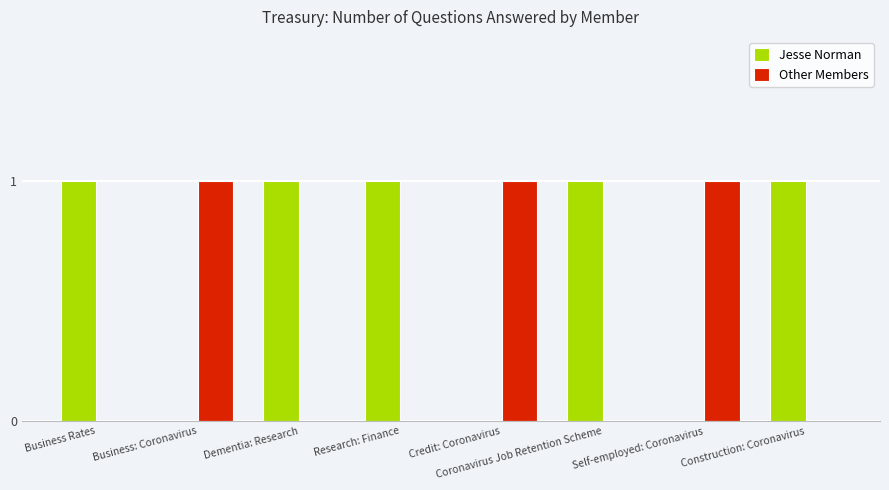

What is the spread (max minus min) of values at Dementia: Research?

1